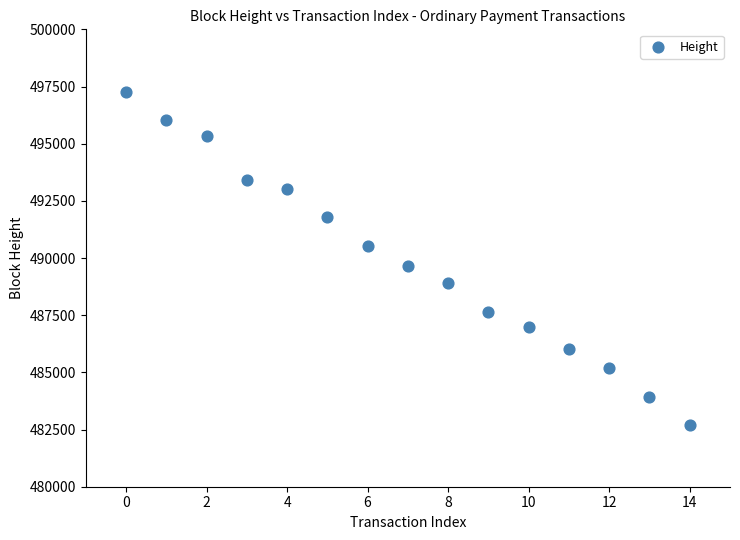

What Y value in the scatter plot is closest to 489973?

489646